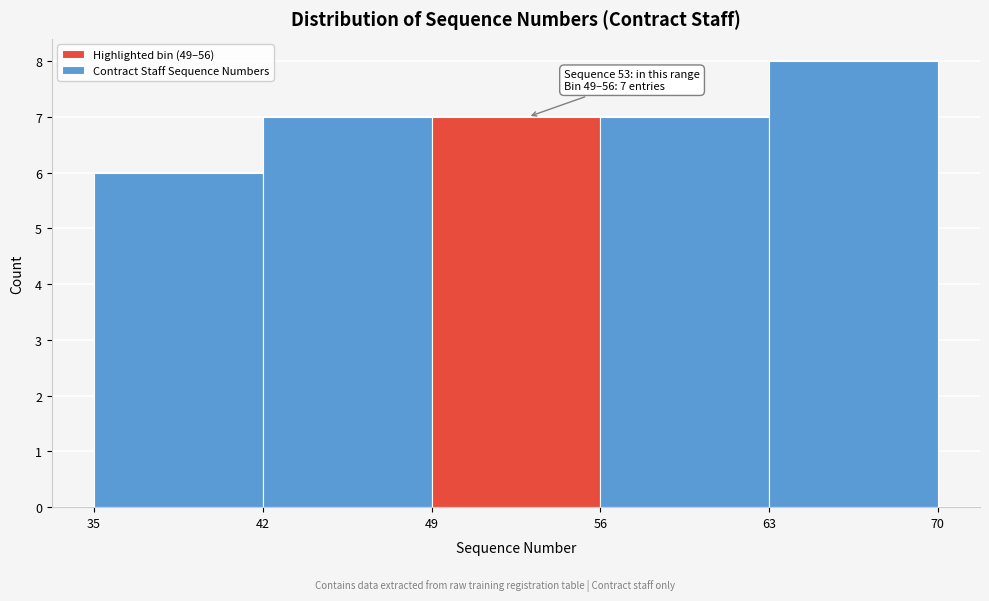

Over which range of the x-axis is the bar tallest?

63 to 70